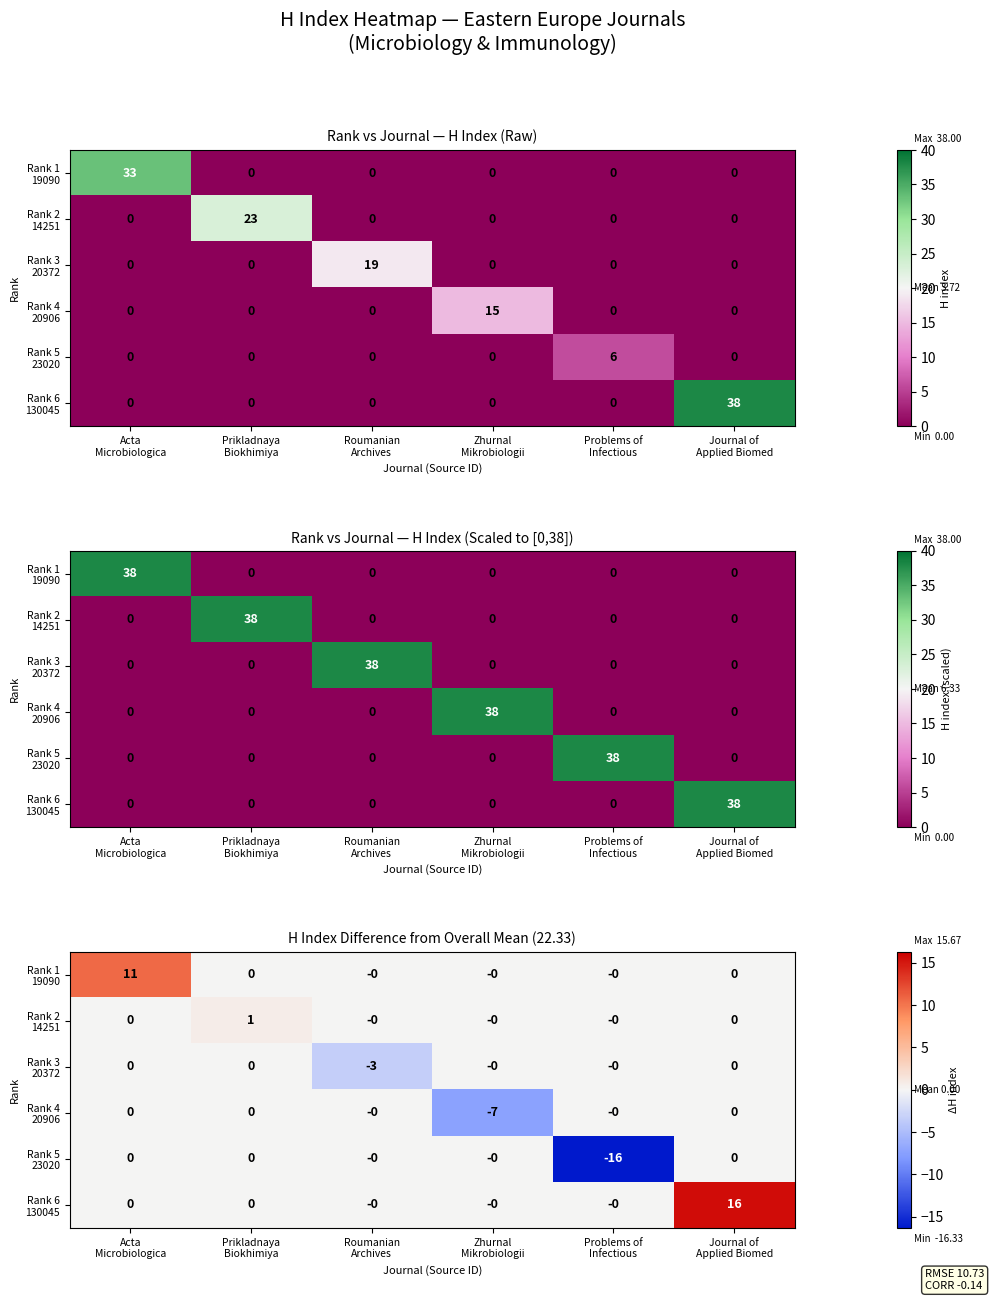

Which category has the lowest value across all series?

Problems of
Infectious